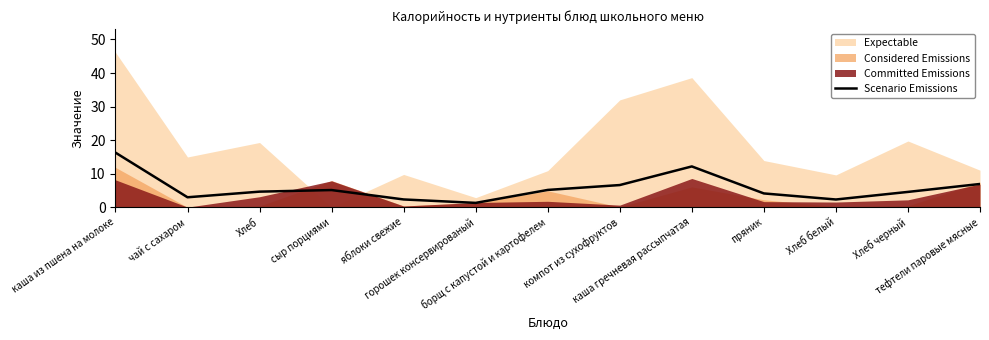

Is it true that the value at яблоки свежие is 2.4?

True